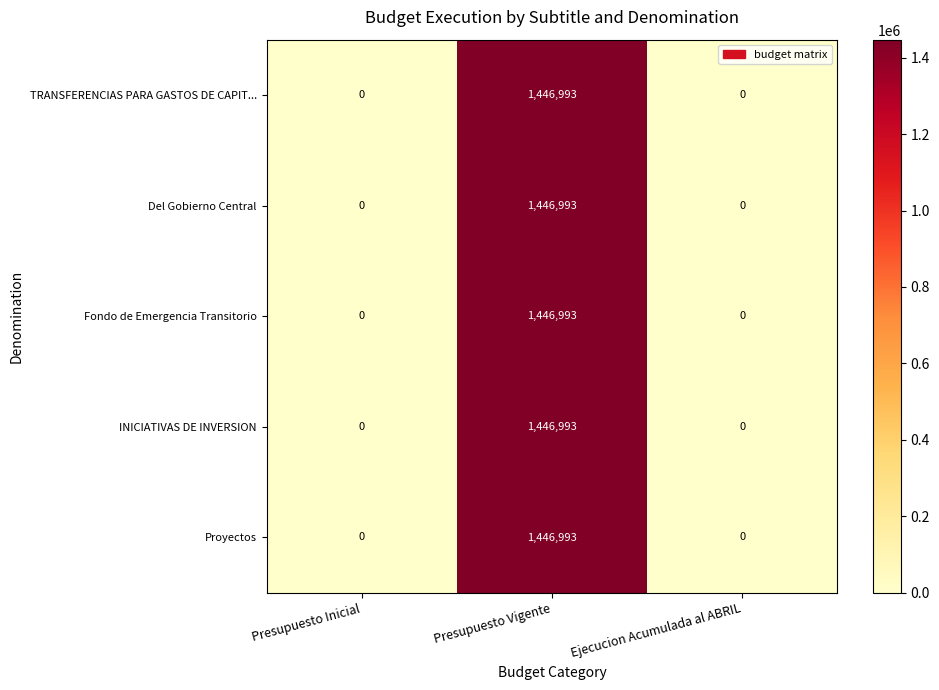

What is the greatest value displayed?

1446993